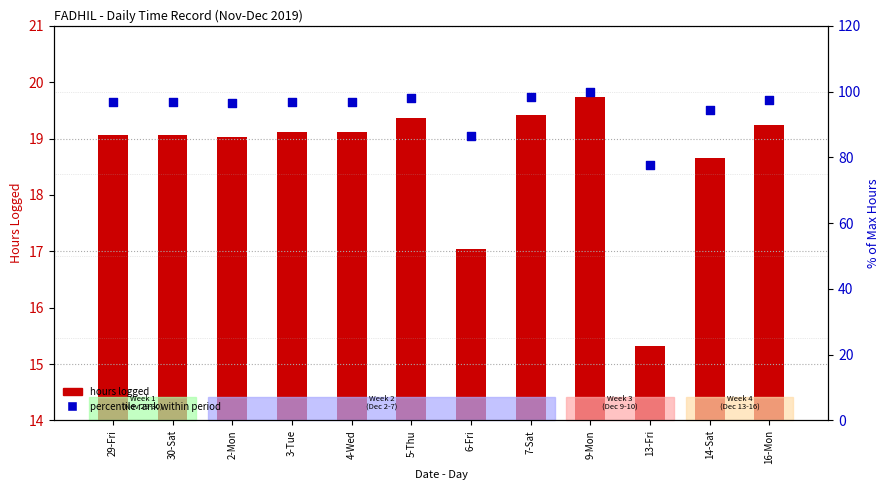

At how many categories does at least one series exceed 75?

12